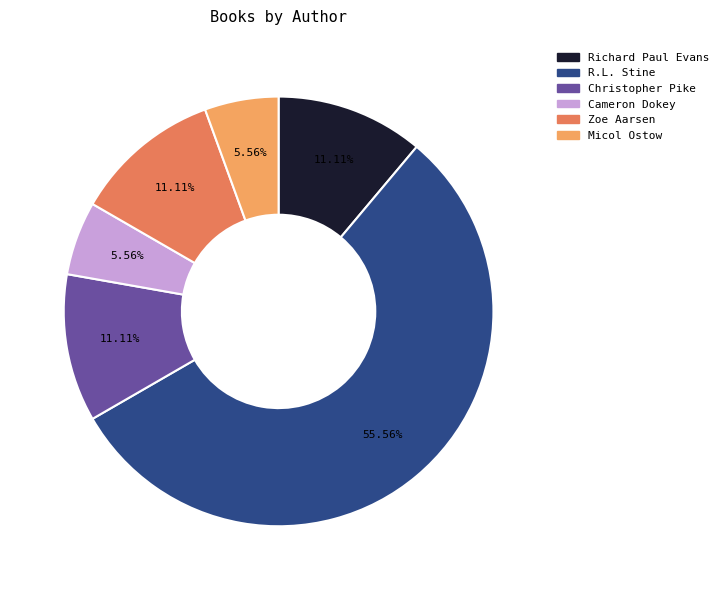

Does any single category account for the majority?

Yes